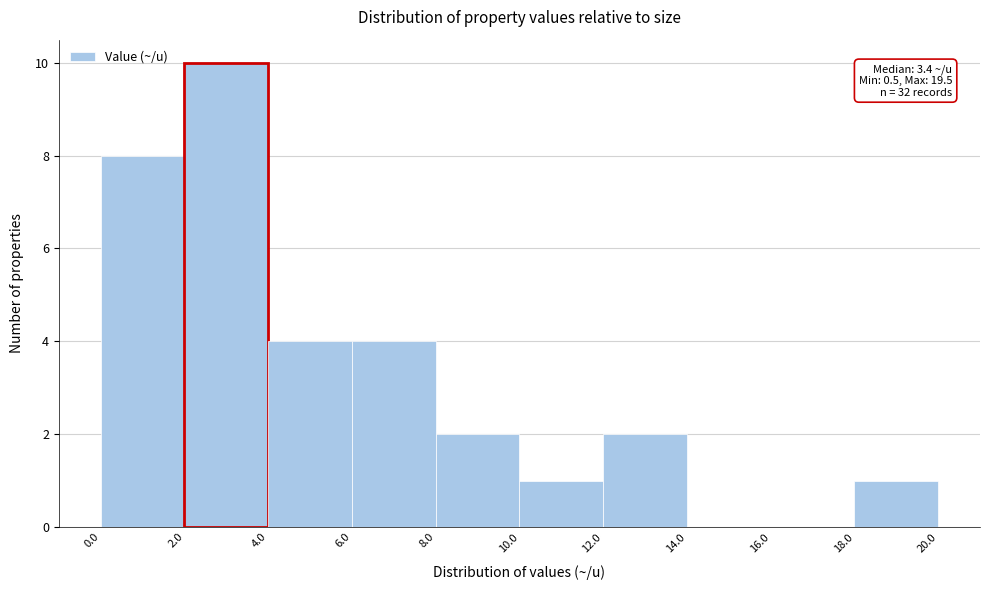

Over which range of the x-axis is the bar tallest?

2.0 to 4.0